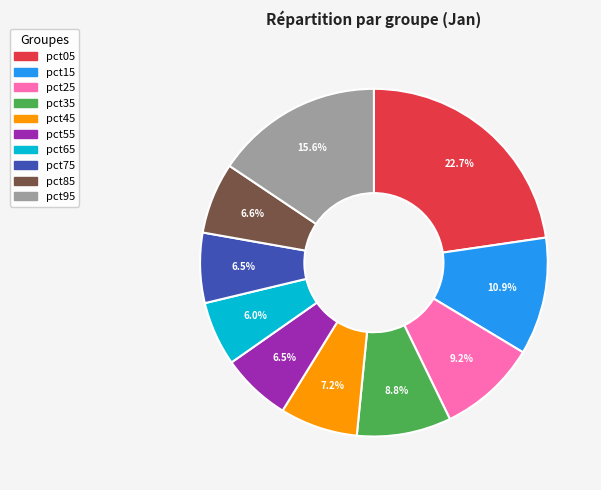

Do pct65 and pct05 together represent more than half of the pie?

No